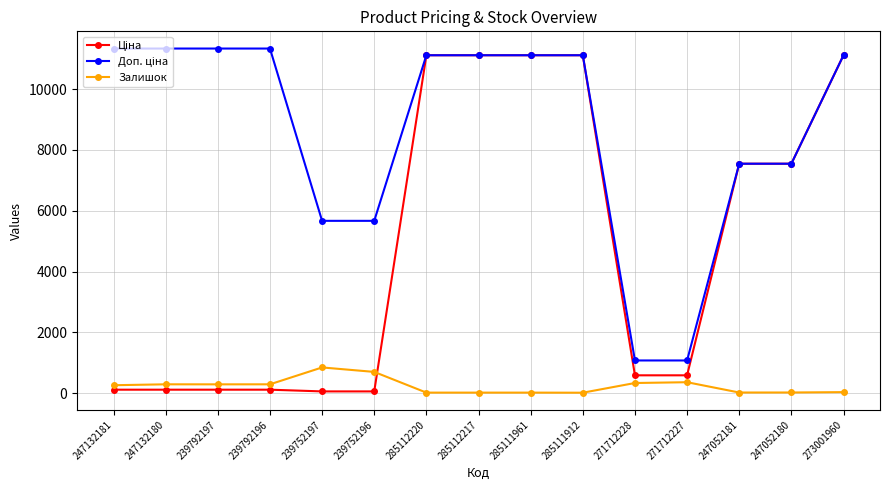

The Залишок series shows 698.0 at 239752196. True or false?

True